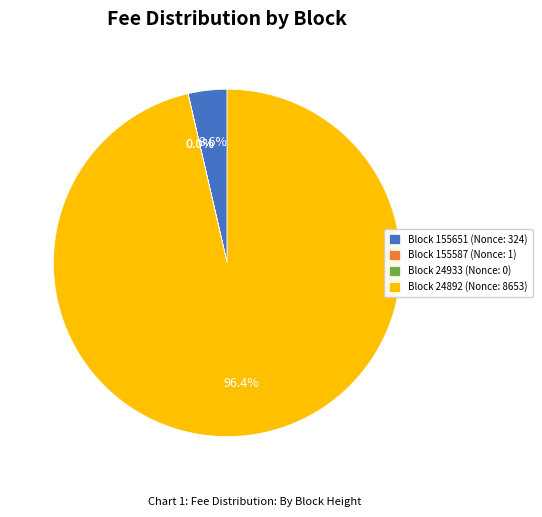

What is the largest slice in the pie chart?

Block 24892 (Nonce: 8653)